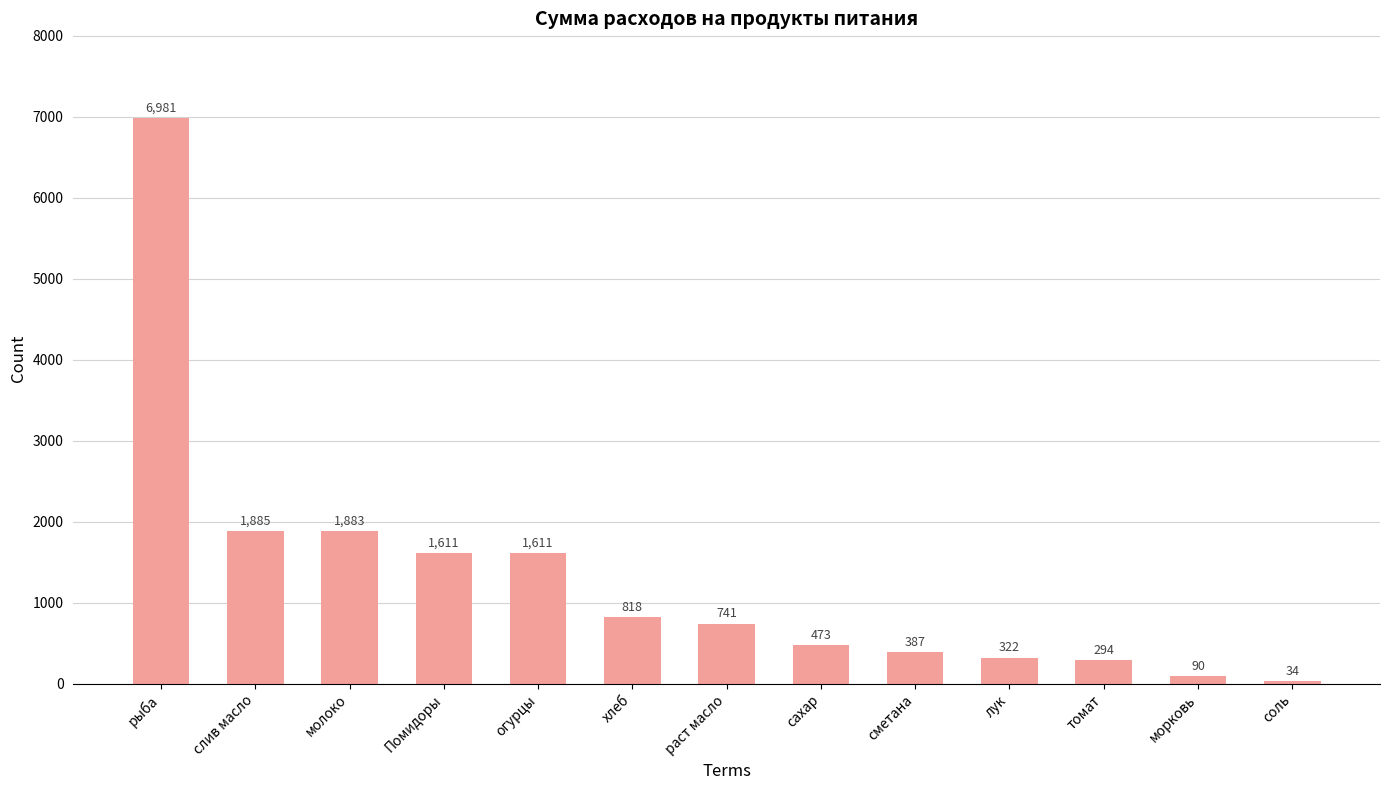

What is the greatest value displayed?

6981.0